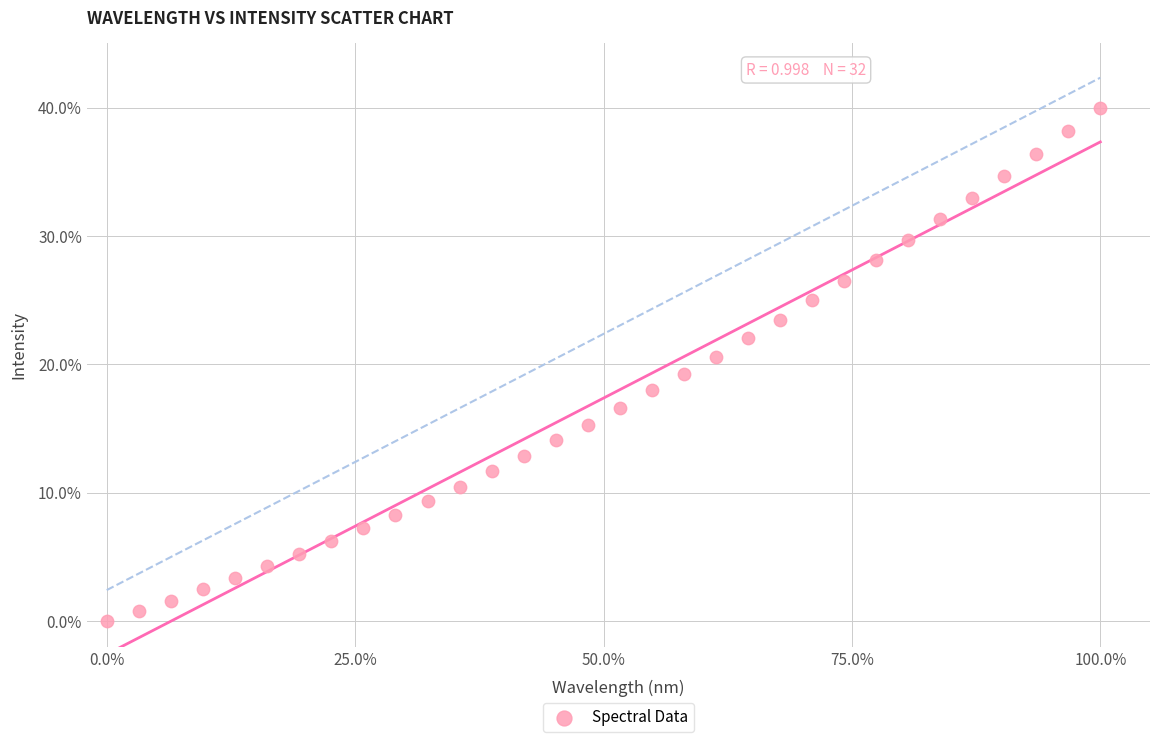

What is the range of Y values (max minus min)?

40.0